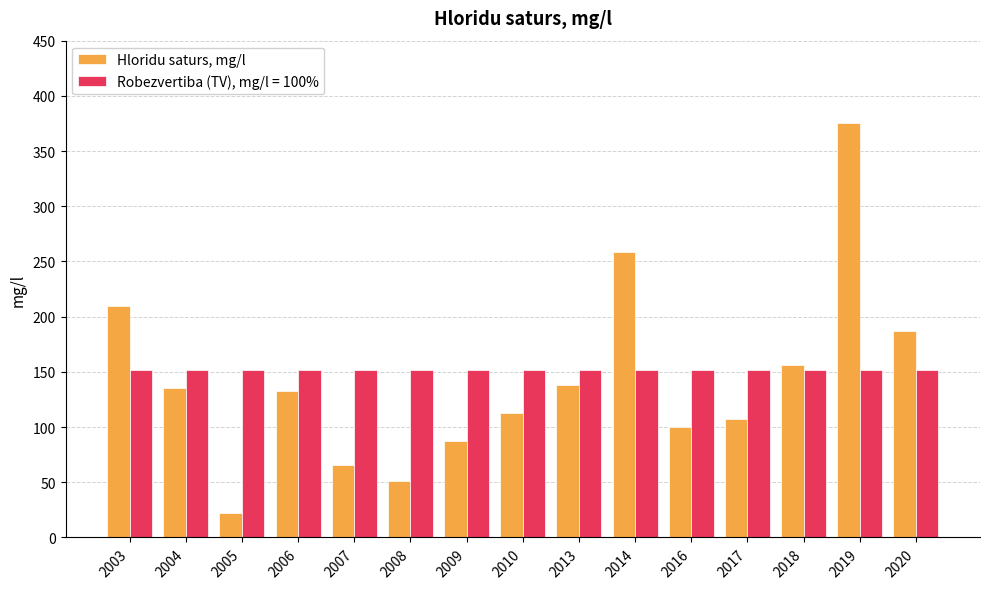

What is the approximate value of Hloridu saturs, mg/l at 2016?

100.5